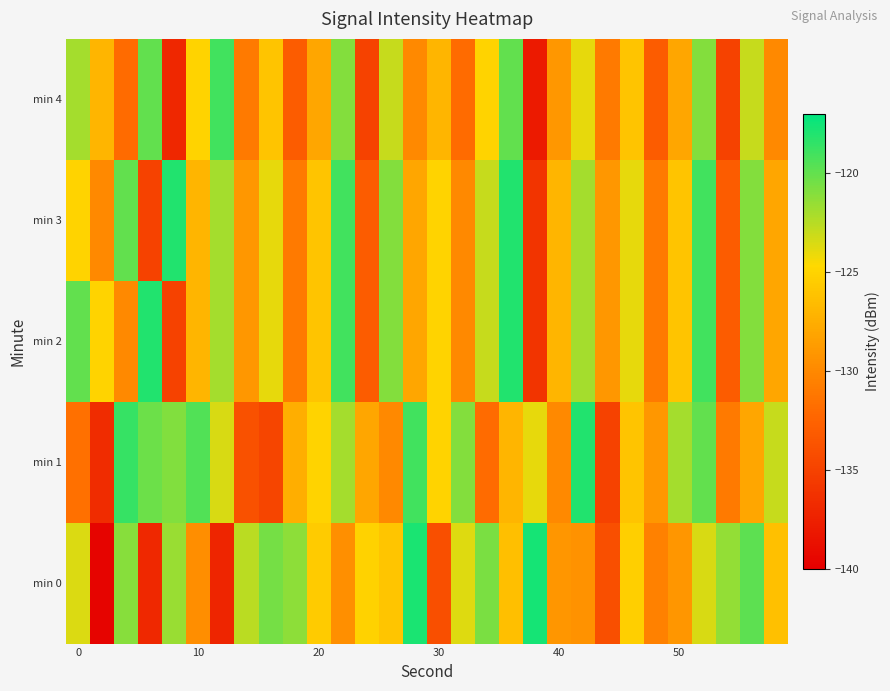

How many distinct data groups are displayed?

5